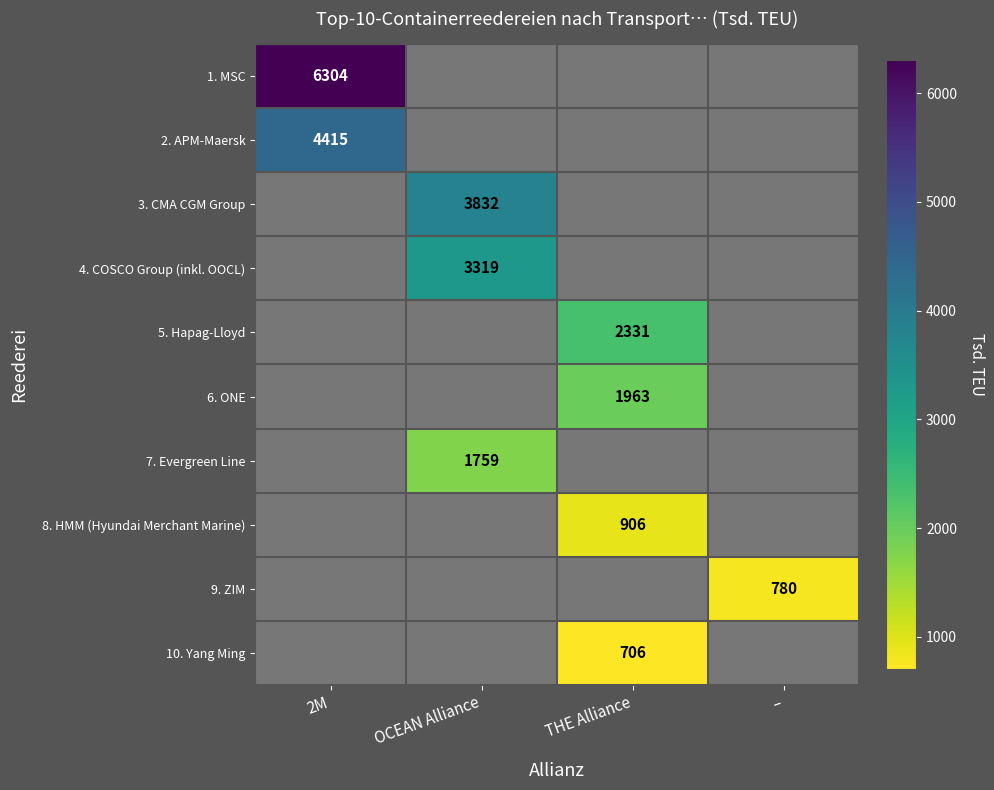

At how many categories does at least one series exceed 734?

4